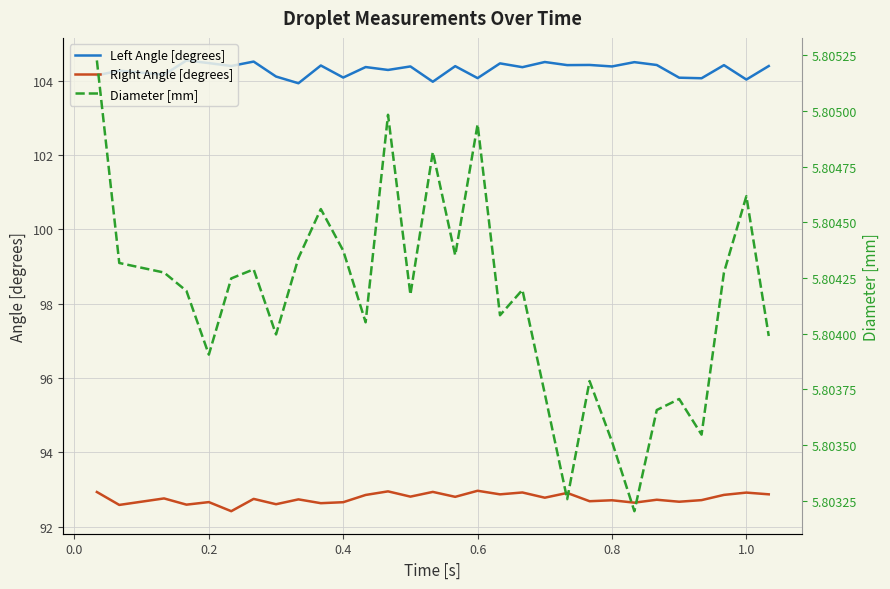

What is the highest value of the Right Angle [degrees] series?

93.0